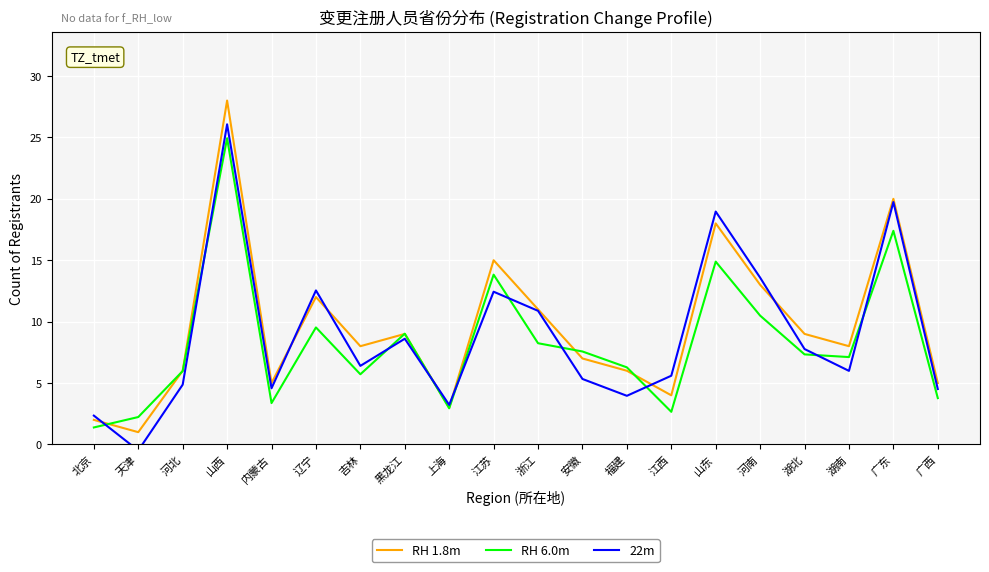

At which category does 22m reach its first local peak?

山西